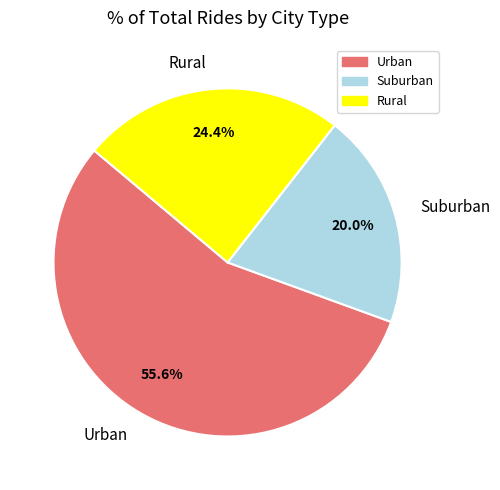

Which slice is the largest?

Urban